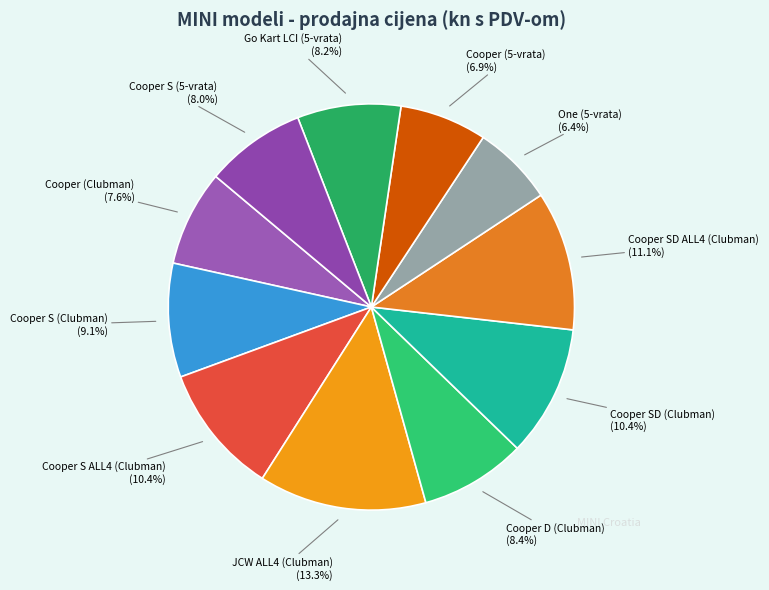

How many segments does this pie chart have?

11